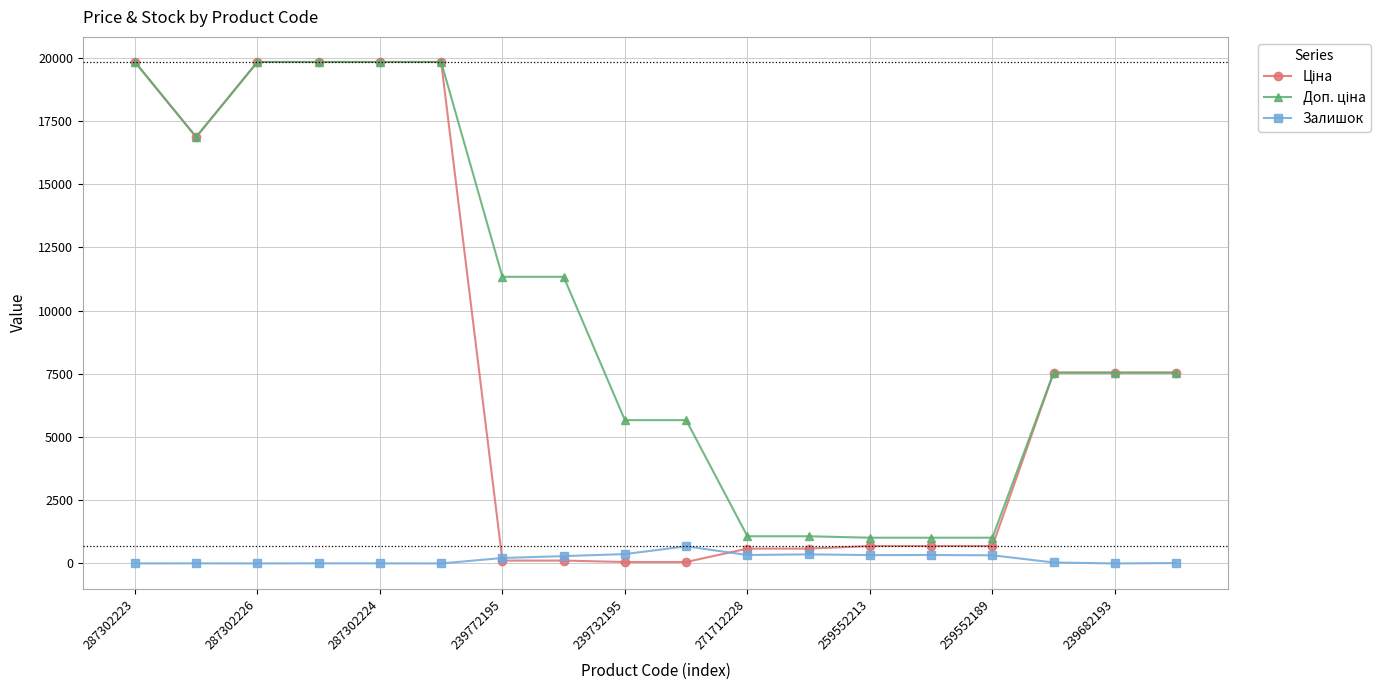

True or false: Залишок has more than 1 points higher than both neighbors.

True